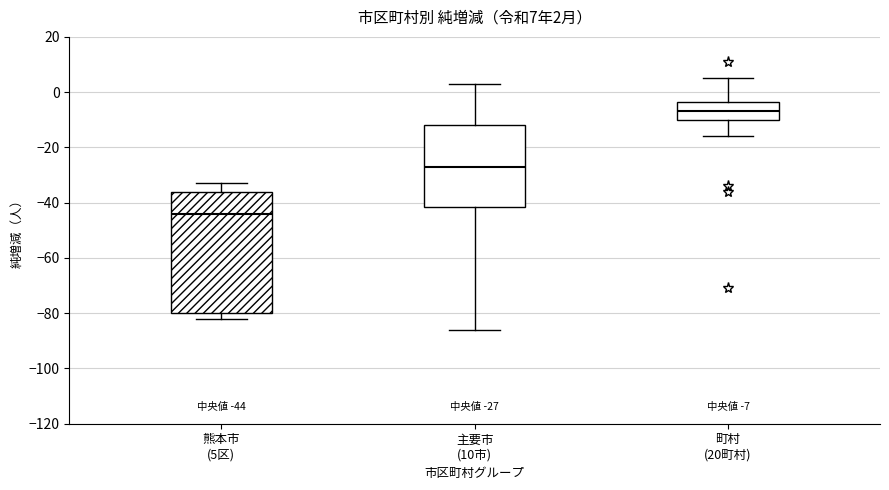

Which box's median line is the highest?

町村 (20町村)